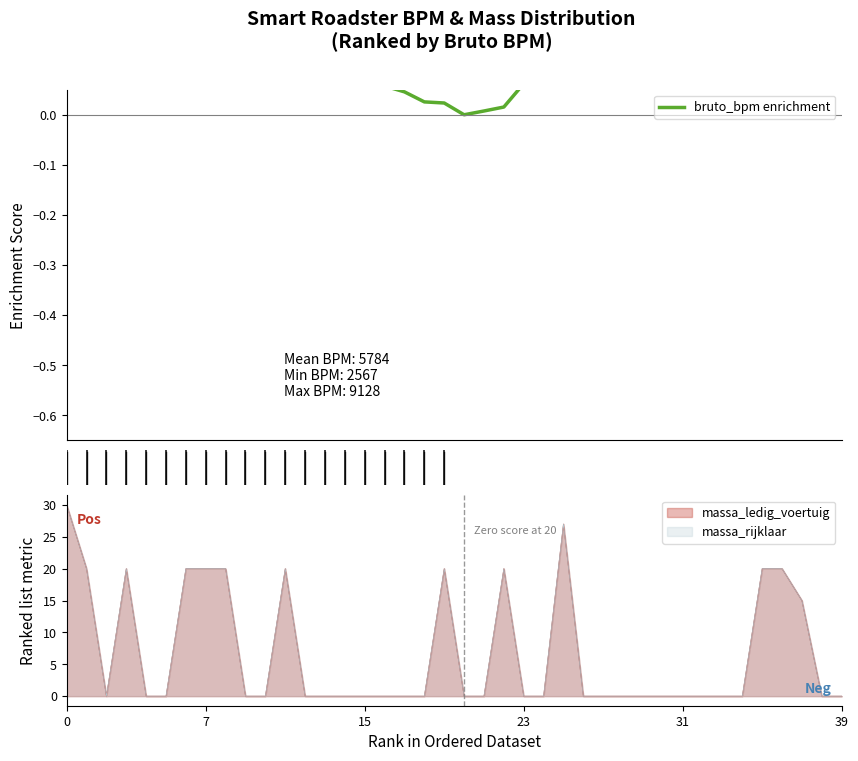

What is the average value?

0.2